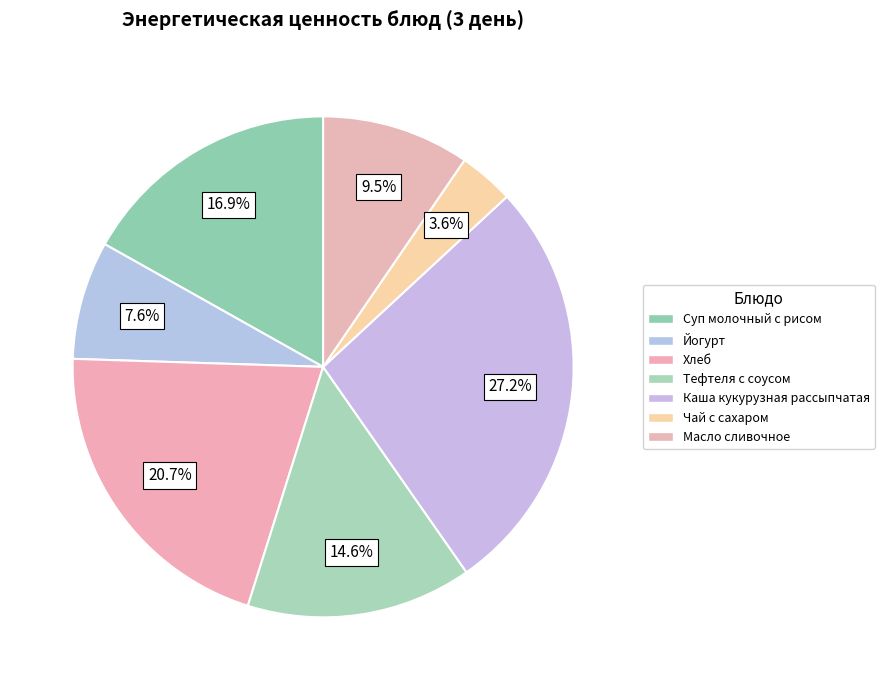

Count the number of slices in the pie.

7